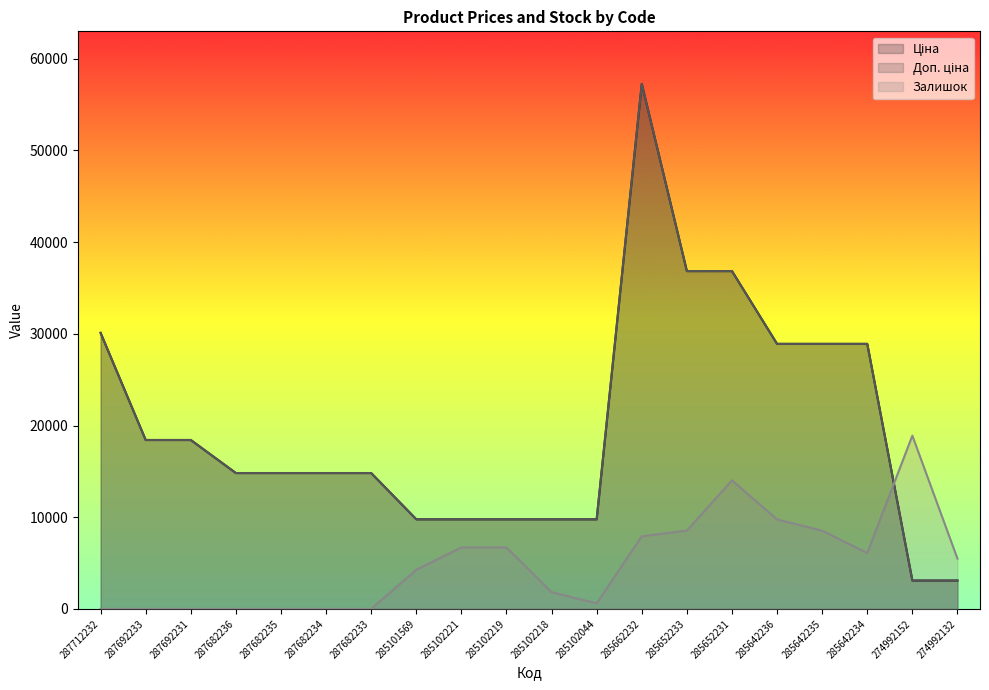

Rank the series at 285102219 from highest to lowest value.

Ціна, Доп. ціна, Залишок